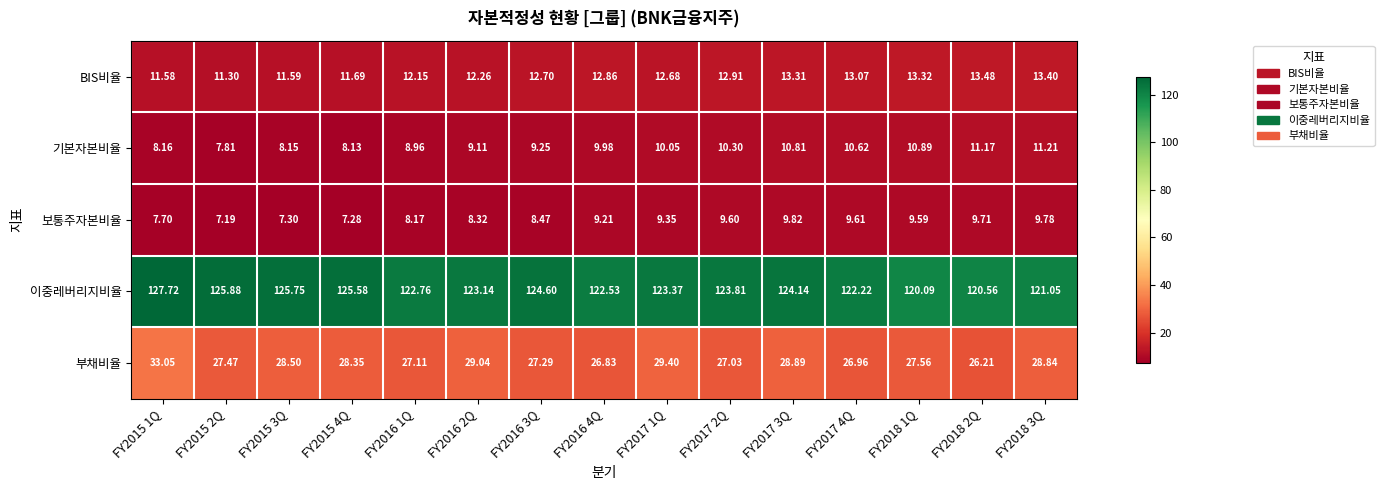

List the series in order of their peak value, highest first.

이중레버리지비율, 부채비율, BIS비율, 기본자본비율, 보통주자본비율